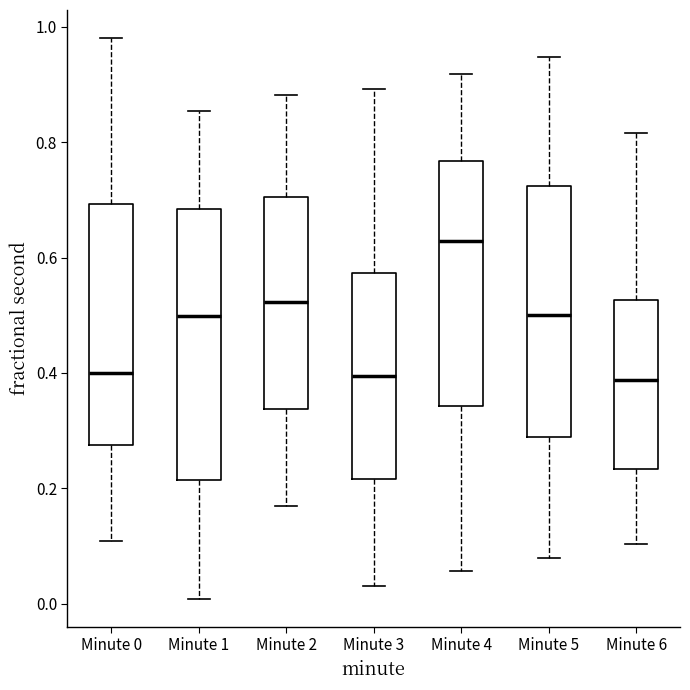

Reading left to right, read every box against the y-axis: the position of its median line, the range the box covers, and the ends of its whiskers. The values are not printed on the chart, so give them approximately, as read against the axis.

Minute 0: median 0.40, box 0.28 to 0.70, whiskers 0.10 to 0.98
Minute 1: median 0.50, box 0.22 to 0.68, whiskers 0.00 to 0.86
Minute 2: median 0.52, box 0.34 to 0.70, whiskers 0.16 to 0.88
Minute 3: median 0.40, box 0.22 to 0.58, whiskers 0.04 to 0.90
Minute 4: median 0.62, box 0.34 to 0.76, whiskers 0.06 to 0.92
Minute 5: median 0.50, box 0.28 to 0.72, whiskers 0.08 to 0.94
Minute 6: median 0.38, box 0.24 to 0.52, whiskers 0.10 to 0.82